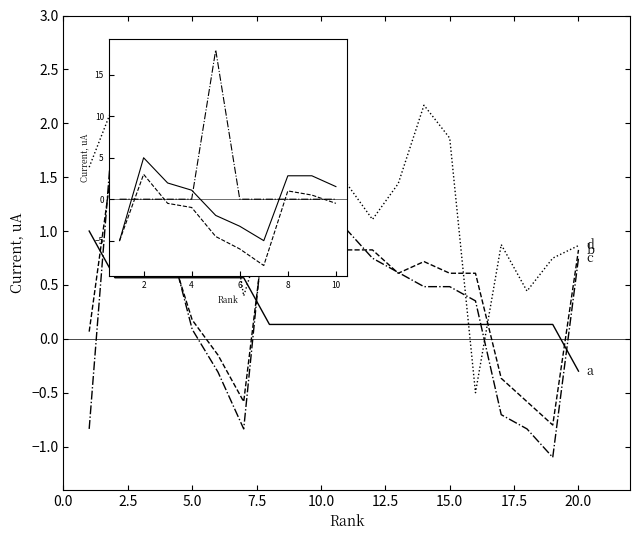

What is the smallest value displayed?

-1.1